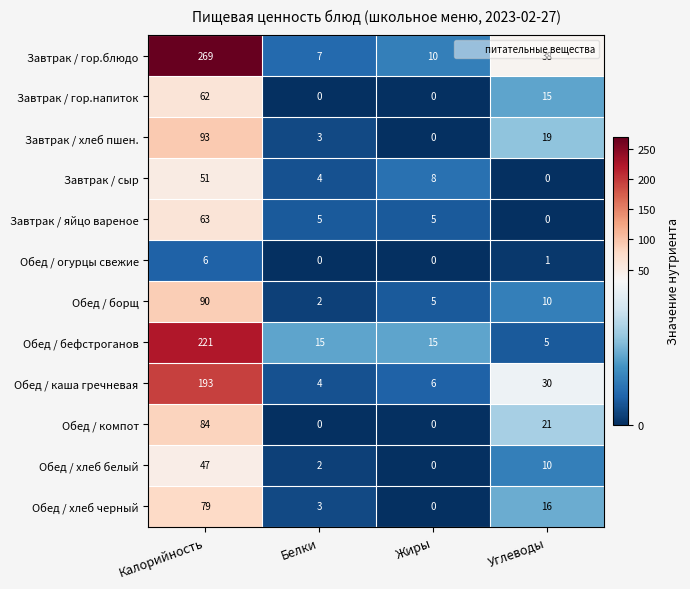

Which series changed the most between Калорийность and Белки?

Завтрак / гор.блюдо